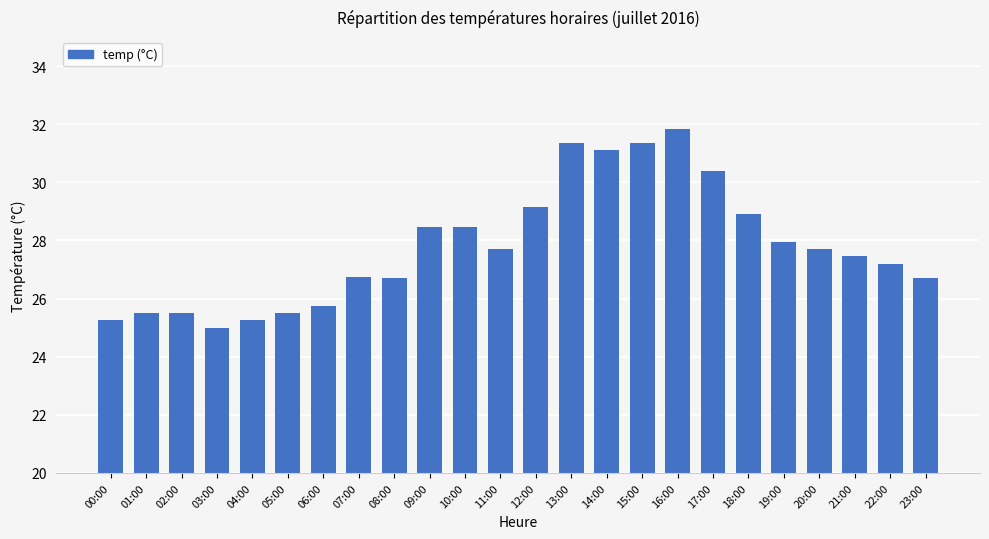

Where is the data nearest to the value 28?

19:00